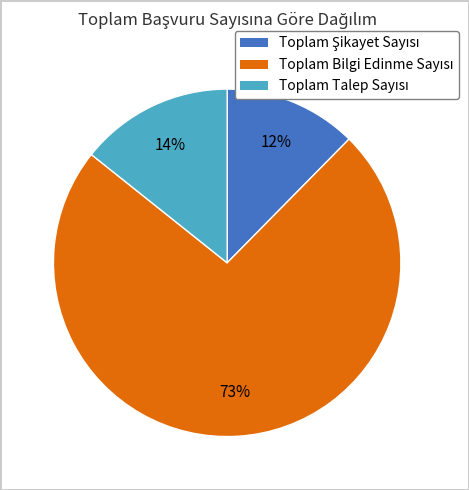

Is the sum of Toplam Şikayet Sayısı and Toplam Bilgi Edinme Sayısı greater than half?

Yes